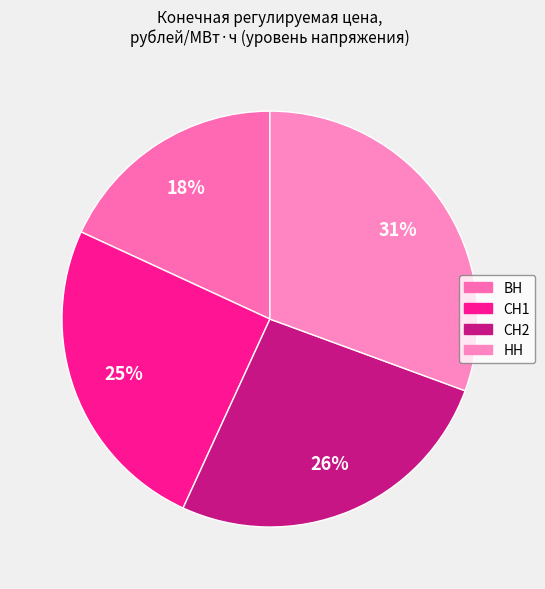

Is it true that НН is 23% of the pie?

False